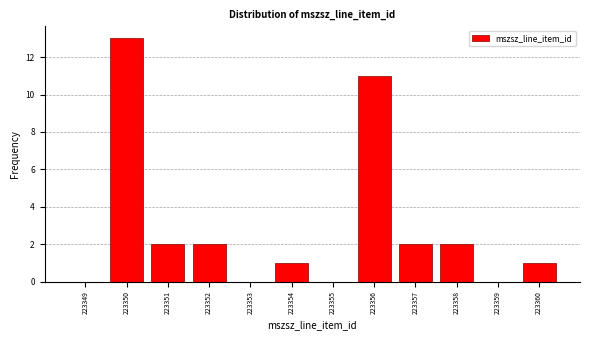

Reading right to left, what are all the values shown in this chart?

223360=1	223359=0	223358=2	223357=2	223356=11	223355=0	223354=1	223353=0	223352=2	223351=2	223350=13	223349=0